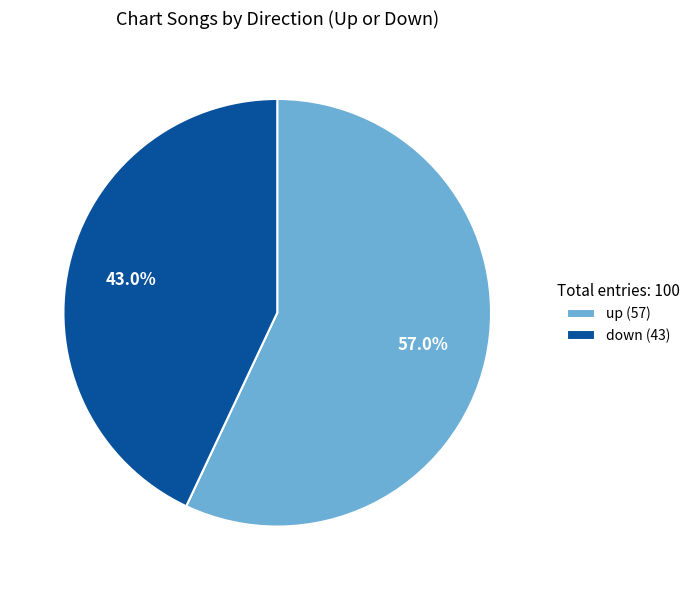

Rank the categories by value from highest to lowest.

up, down